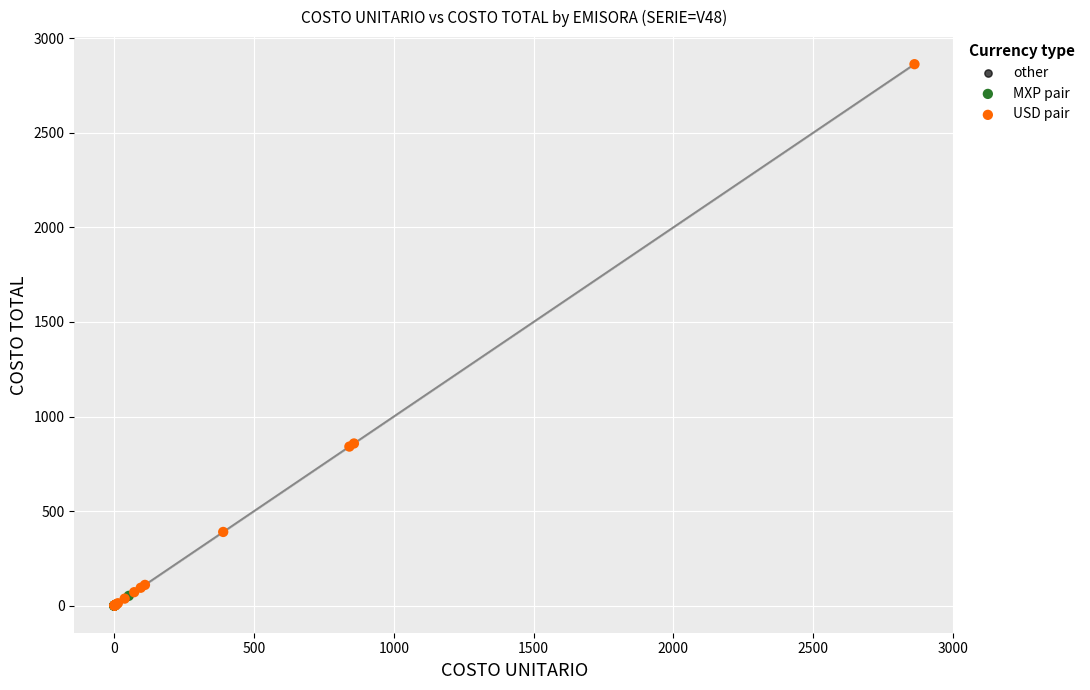

Which series reaches the maximum Y coordinate?

USD pair